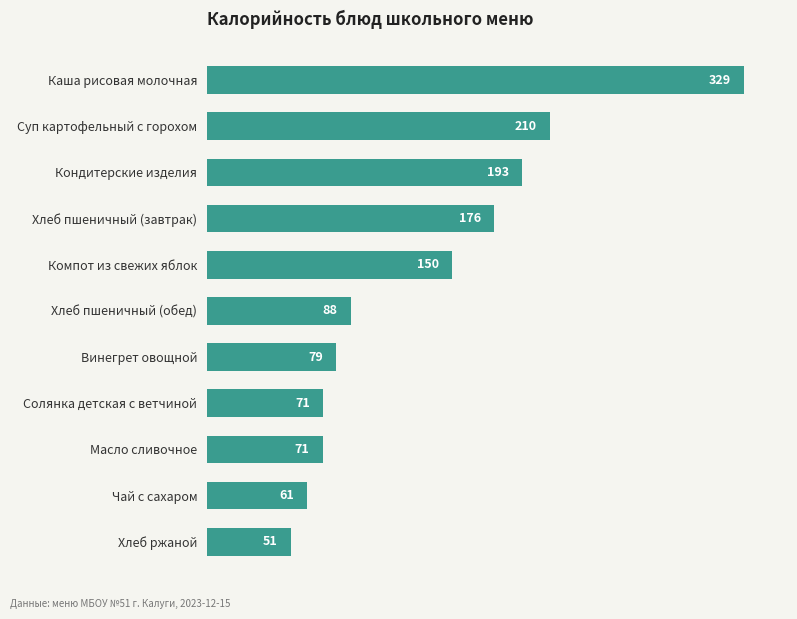

True or false: the data shows 79.0 at Винегрет овощной.

True